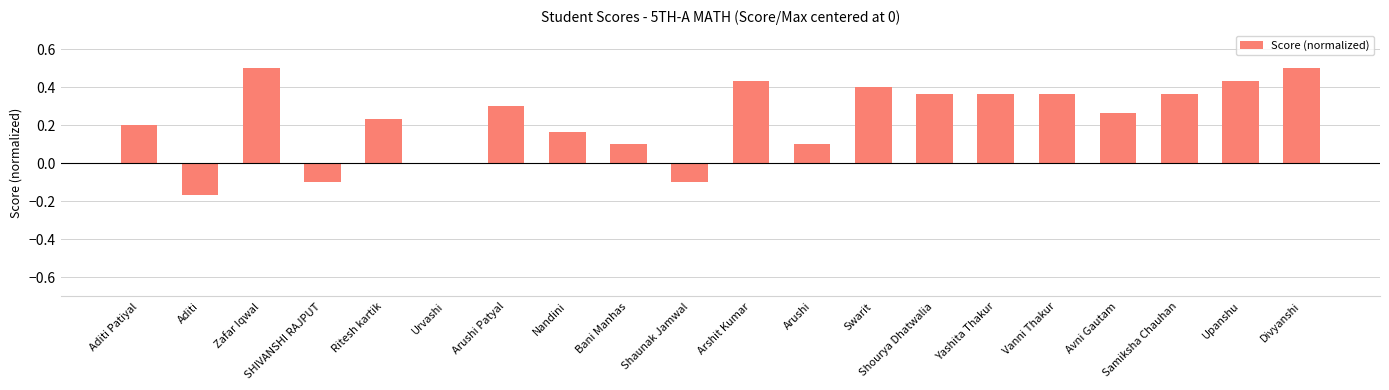

Is it true that the value at Divyanshi is 0.5?

True